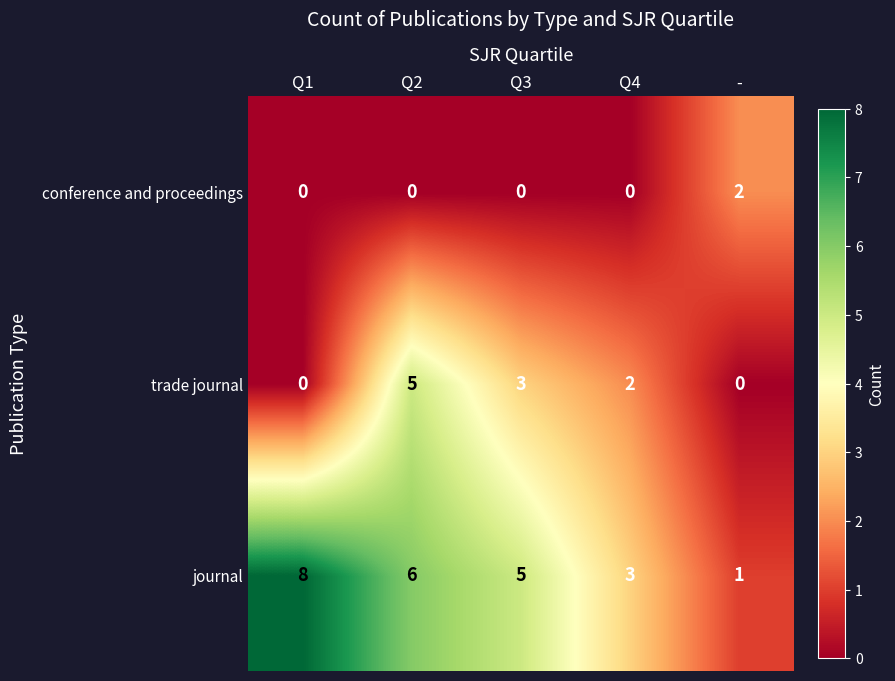

Reading left to right, list all the values displayed in this chart.

conference and proceedings: 0	0	0	0	2
trade journal: 0	5	3	2	0
journal: 8	6	5	3	1